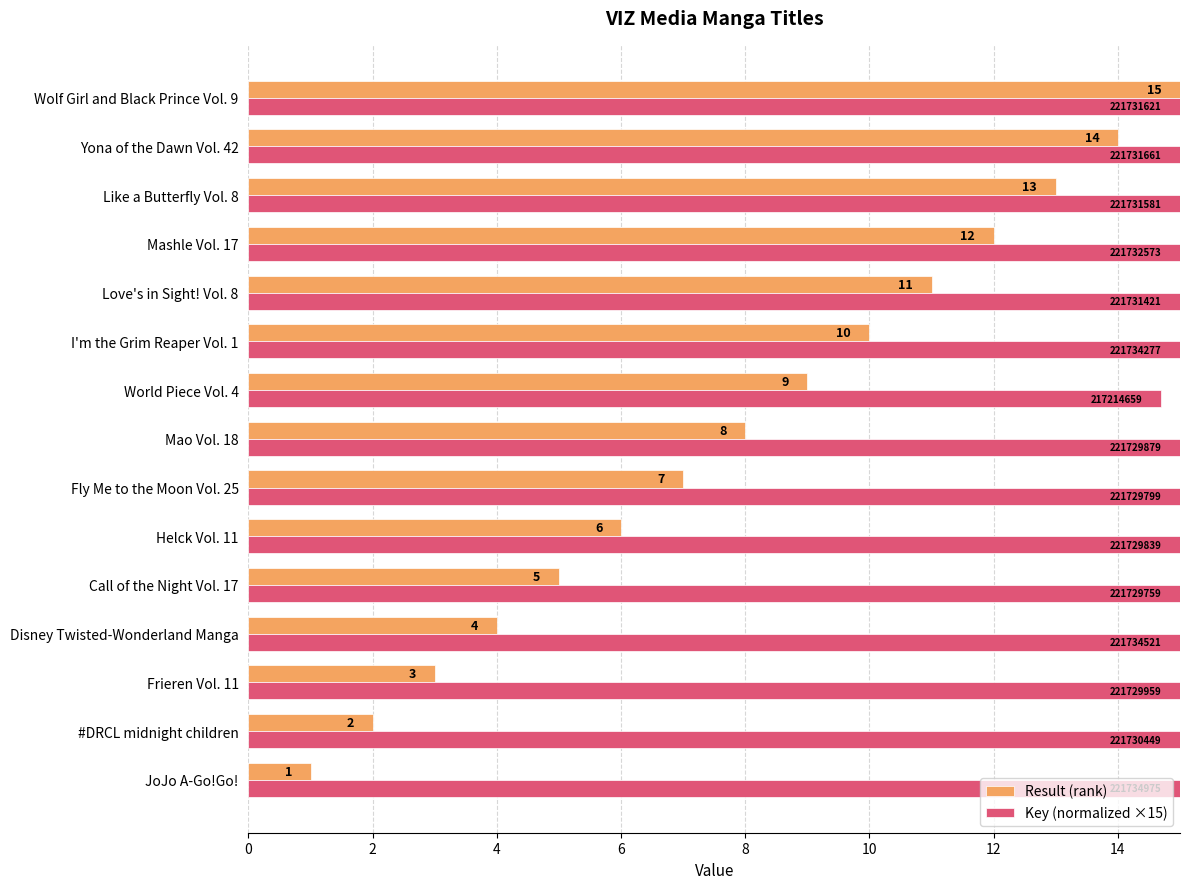

Is the value of Result (rank) at World Piece Vol. 4 greater than the value of Key (normalized ×15) at #DRCL midnight children?

No